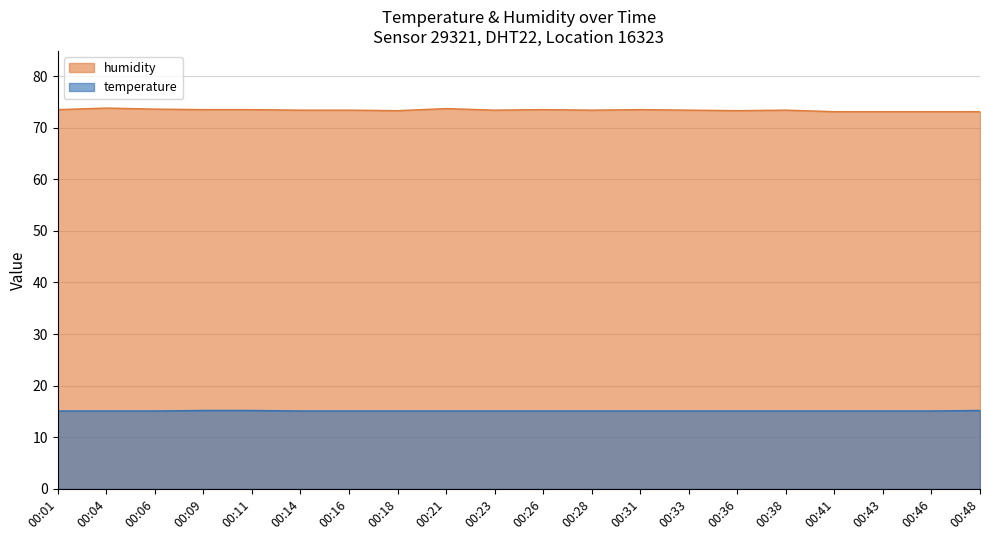

Which label corresponds to the smallest value in the chart?

00:01